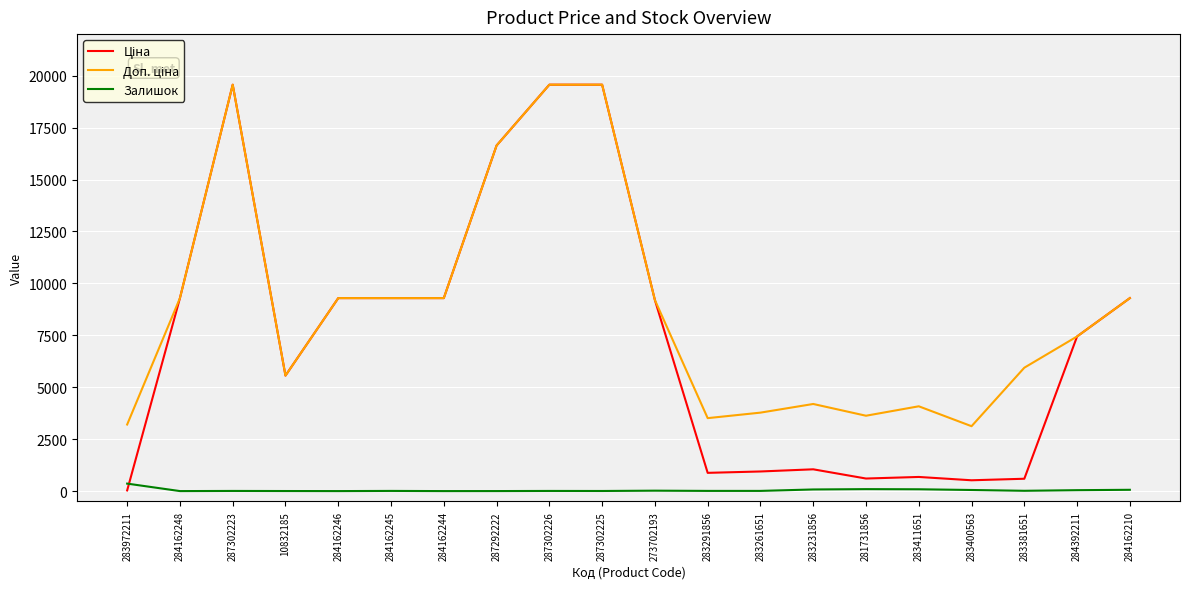

True or false: Залишок and Доп. ціна cross at least once.

False